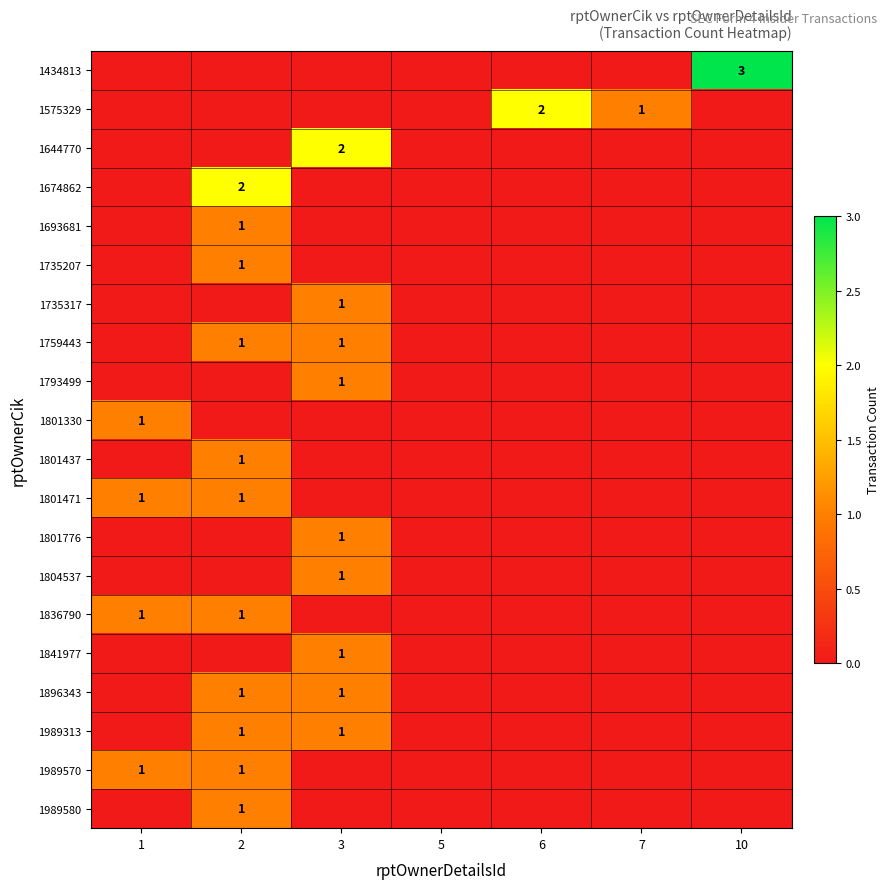

Is it true that 1735207 equals 0 at 3?

True